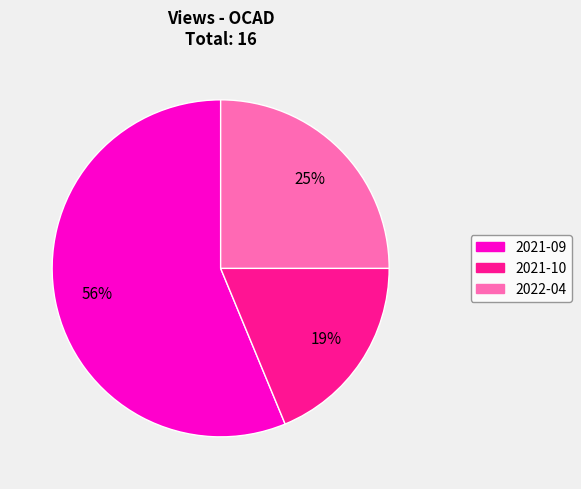

Which category accounts for the majority?

2021-09